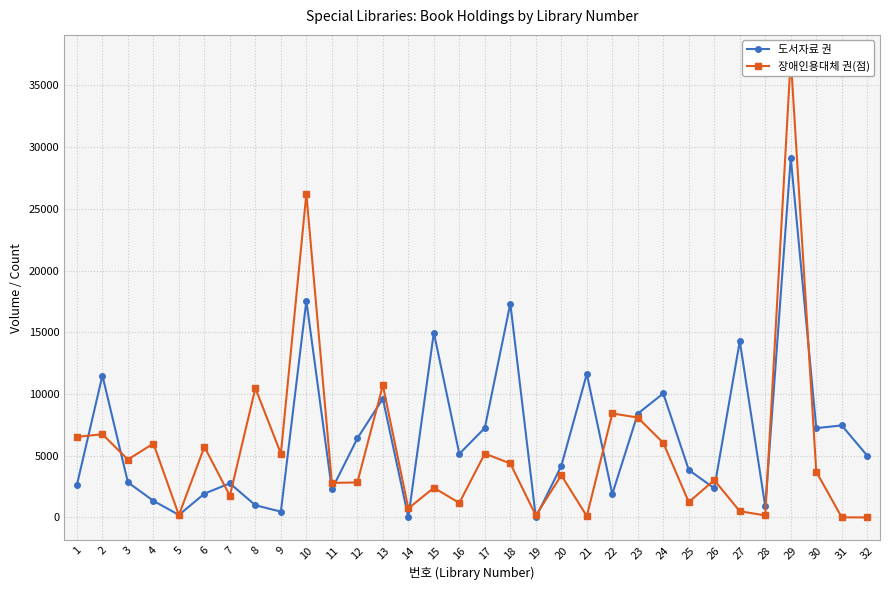

Rank the series by their maximum value, from lowest to highest.

도서자료 권, 장애인용대체 권(점)